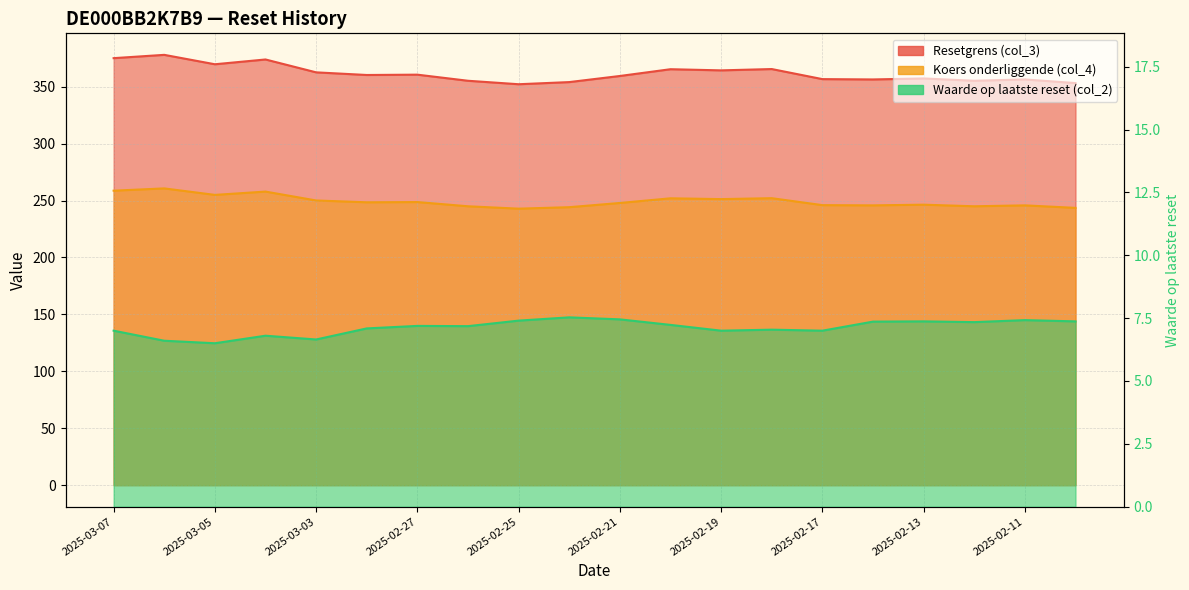

True or false: Resetgrens (col_3) and Waarde op laatste reset (col_2) cross at least once.

False